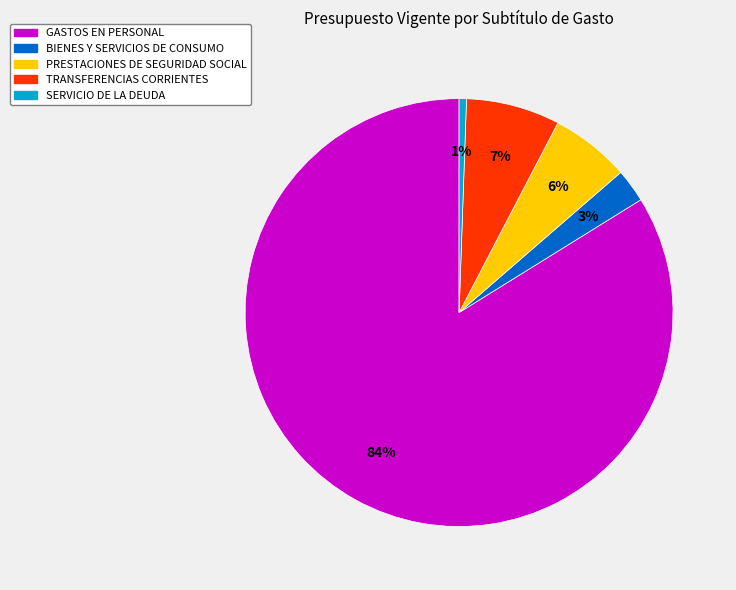

Which category has the biggest portion of the pie?

GASTOS EN PERSONAL